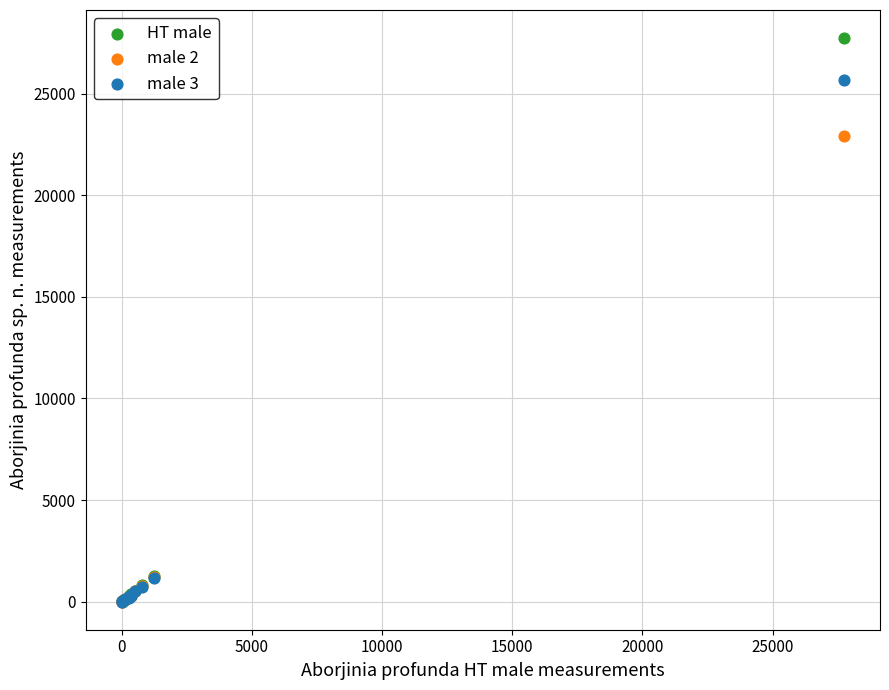

Across all series, what Y value is closest to 13870?

22900.0